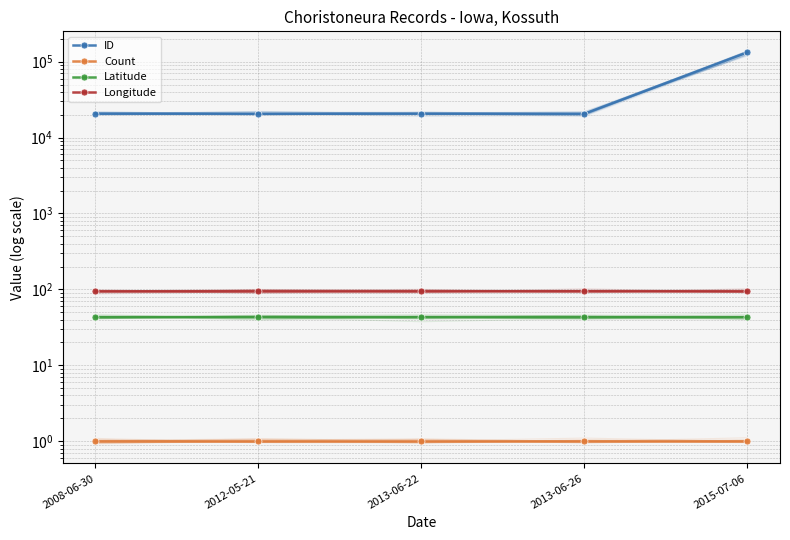

The Longitude series shows 94.2 at 2013-06-26. True or false?

True